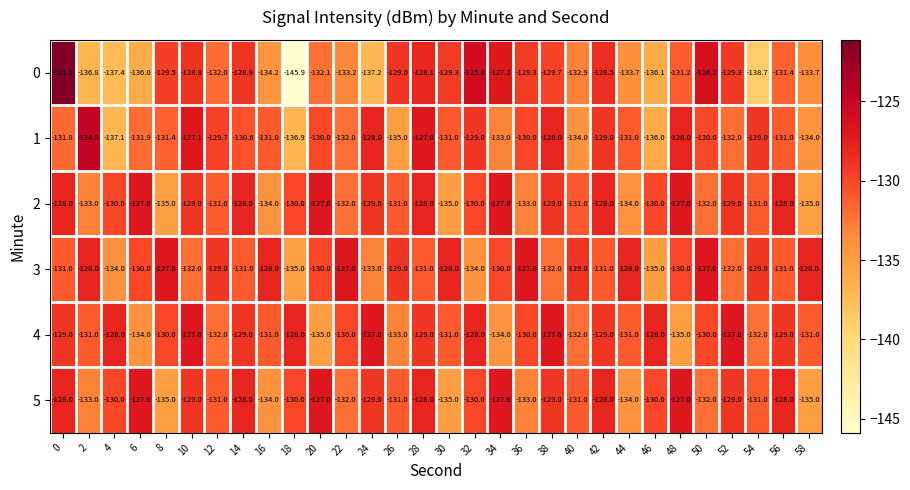

True or false: 3 has a value of -128.0 at 58.

True